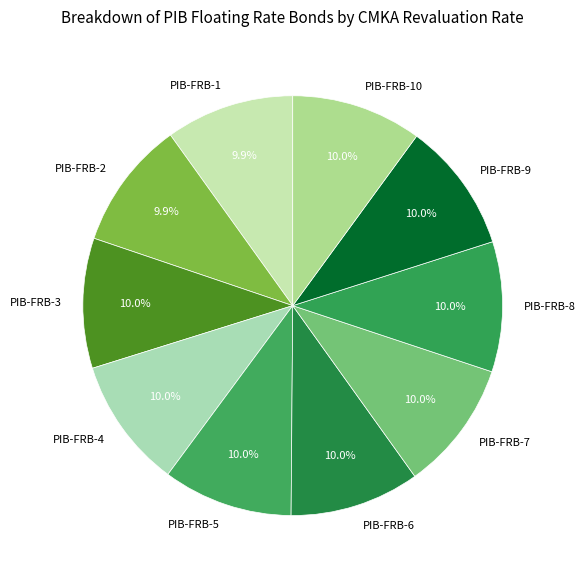

What portion of the pie excludes PIB-FRB-9?

90.0%